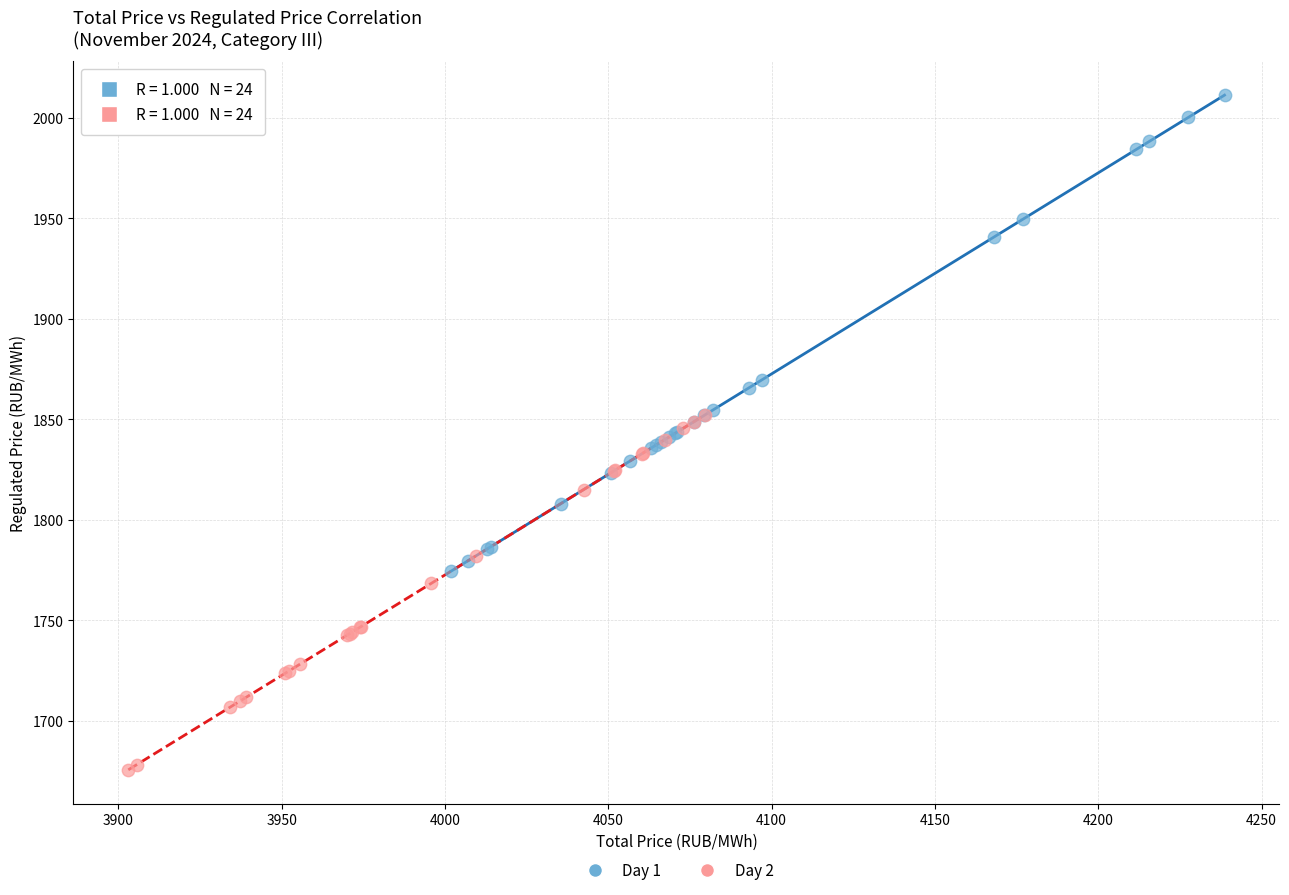

Which series contains the highest Y value?

Day 1